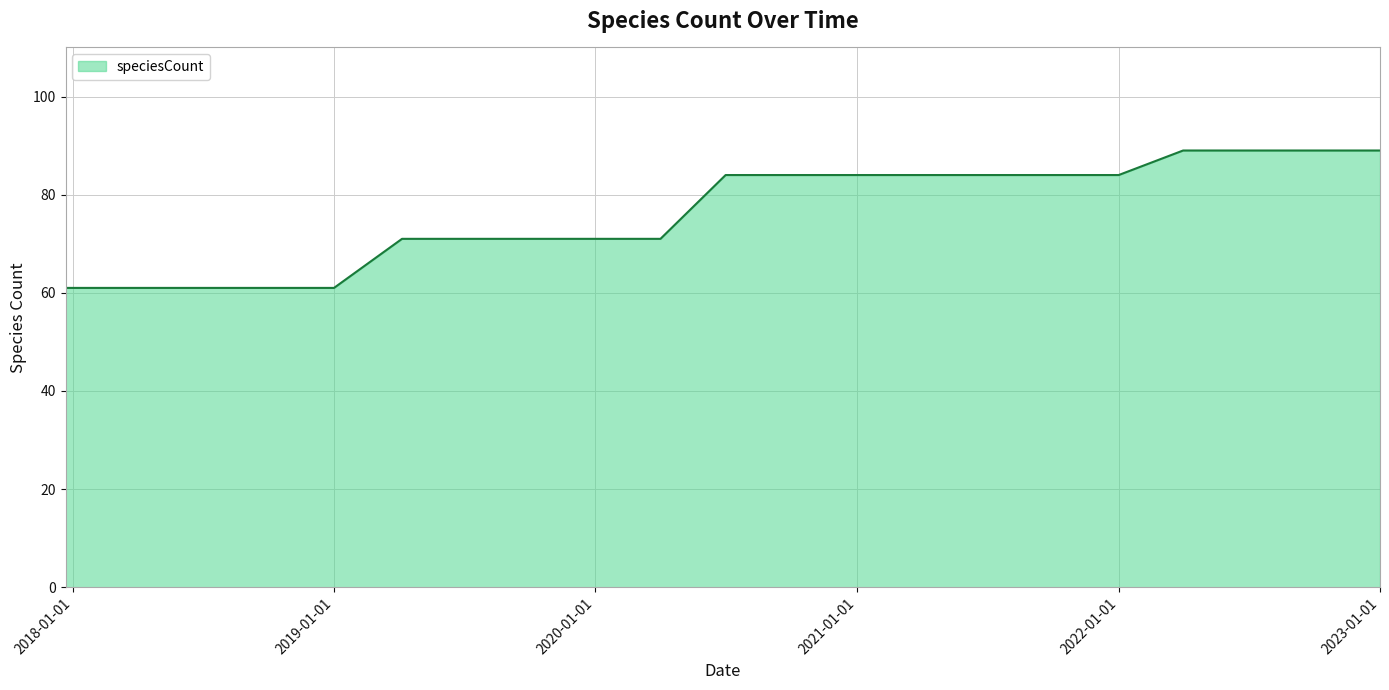

What is the difference between the maximum and minimum values?

28